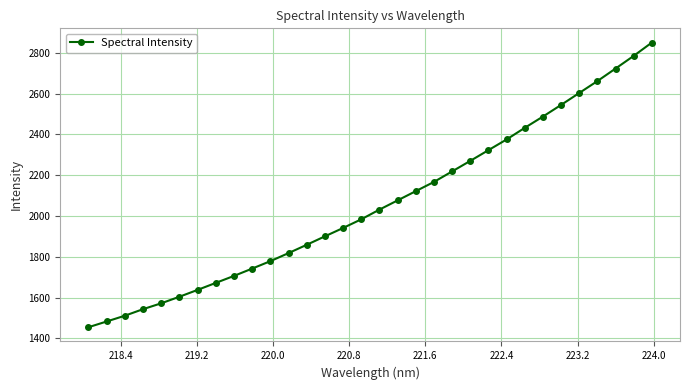

What is the greatest value displayed?

2850.0